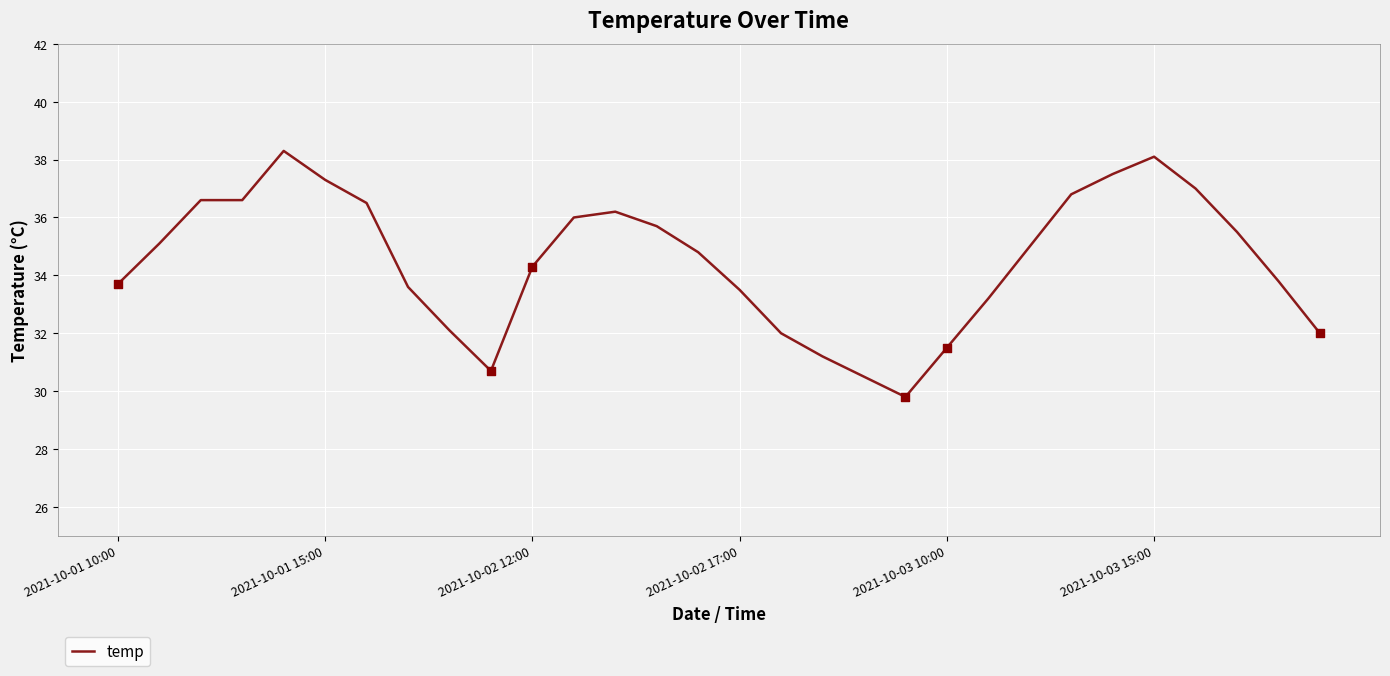

What is the maximum value shown in the chart?

38.3